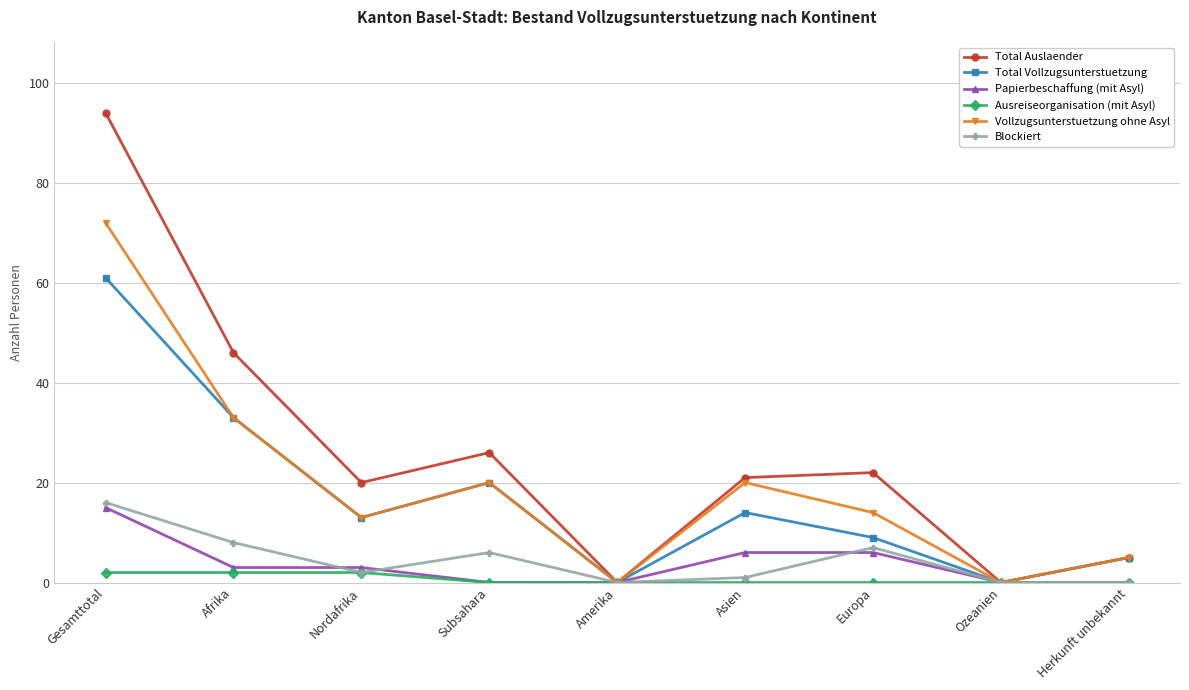

What is the difference between the highest and lowest values at Herkunft unbekannt?

5